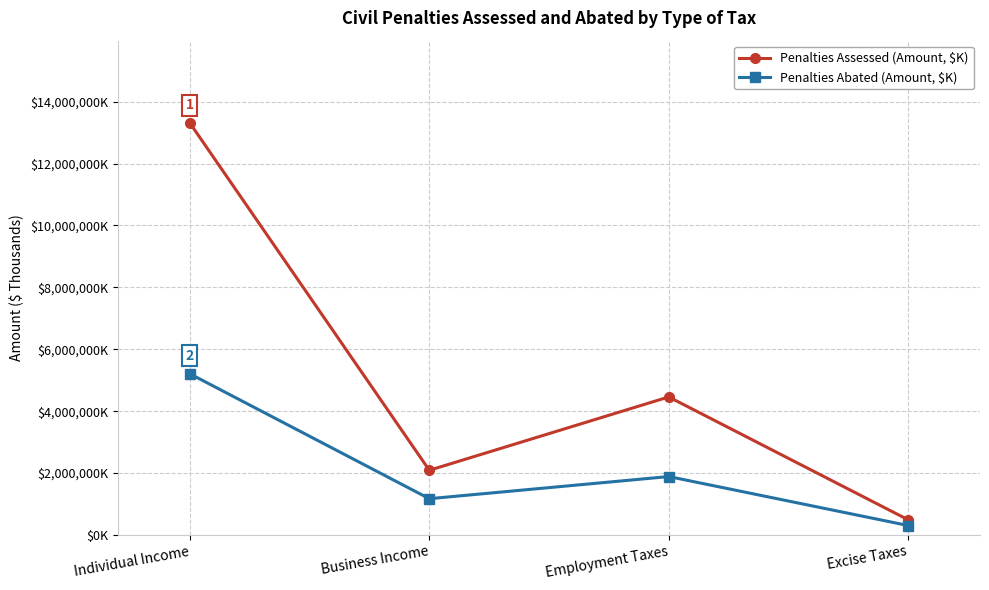

Is this an area chart (filled region under the line)?

No